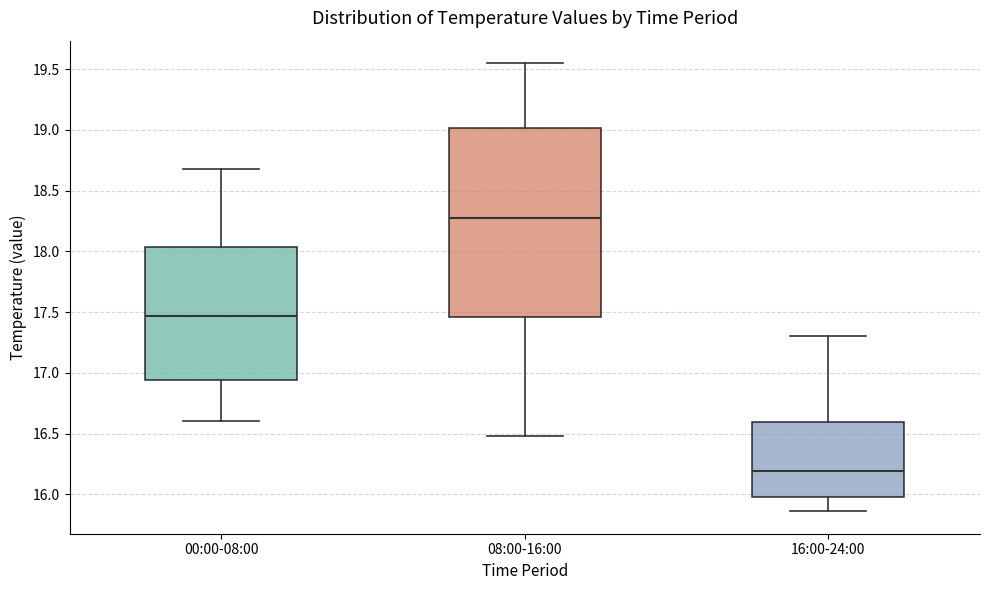

Reading left to right, transcribe this box plot: for each box, give where its median line is, the range the box spans, and where its two whiskers end, as read against the y-axis. The values are not printed on the chart, so give them approximately, as read against the axis.

00:00-08:00: median 17.45, box 16.95 to 18.05, whiskers 16.60 to 18.70
08:00-16:00: median 18.30, box 17.45 to 19.00, whiskers 16.50 to 19.55
16:00-24:00: median 16.20, box 16.00 to 16.60, whiskers 15.85 to 17.30